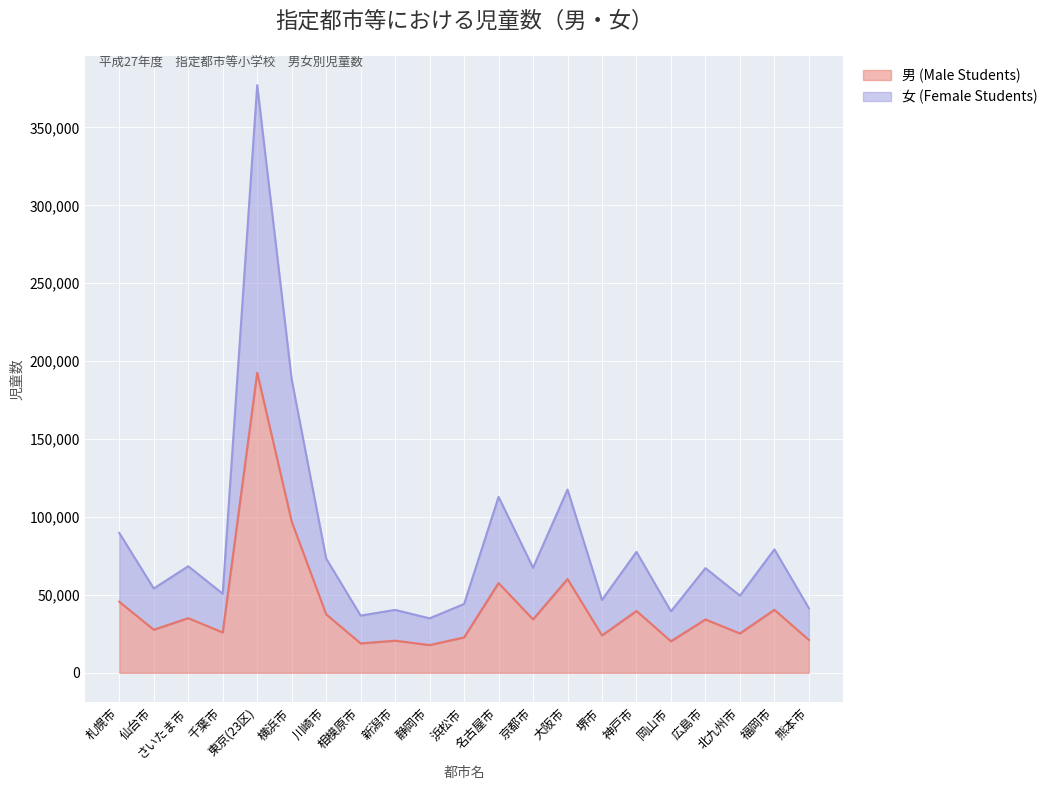

What is the label of the 5th point from the right?

岡山市